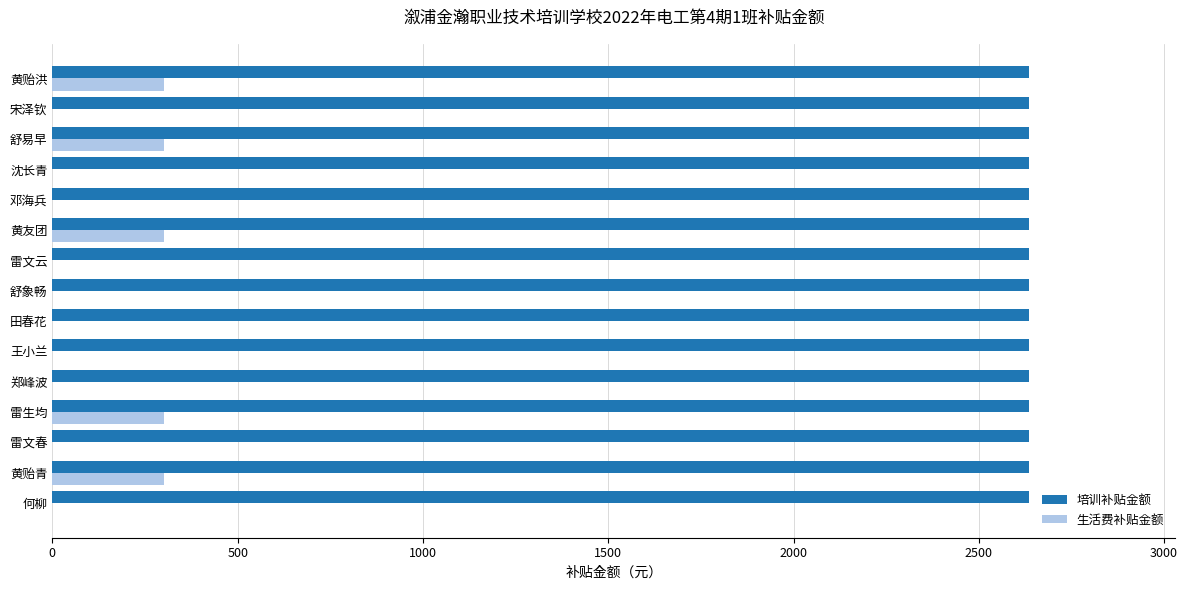

How many series are shown in this chart?

2